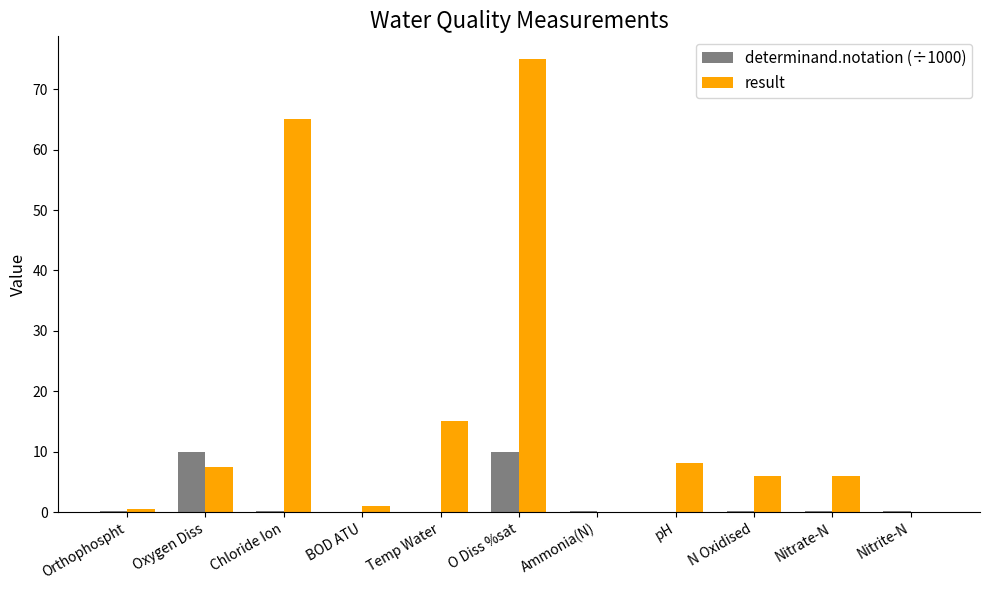

What is the greatest value displayed?

75.0